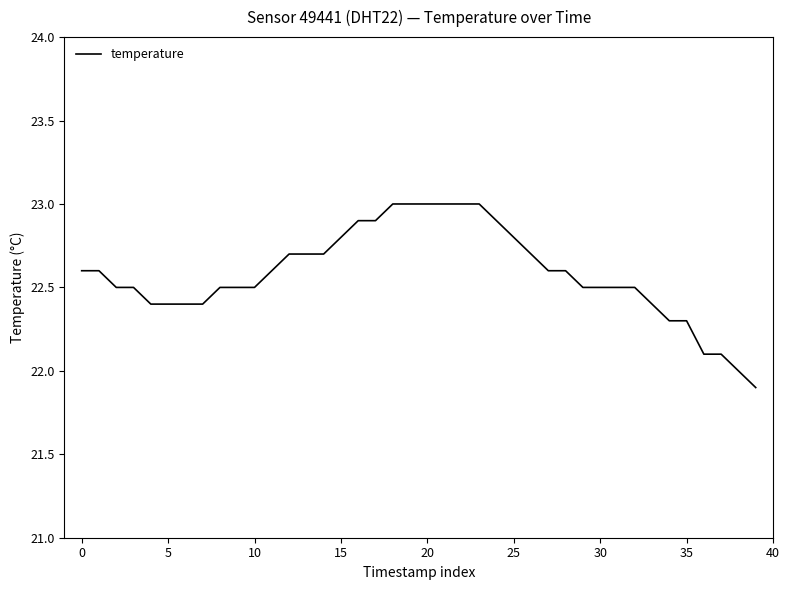

What is the smallest value displayed?

21.9